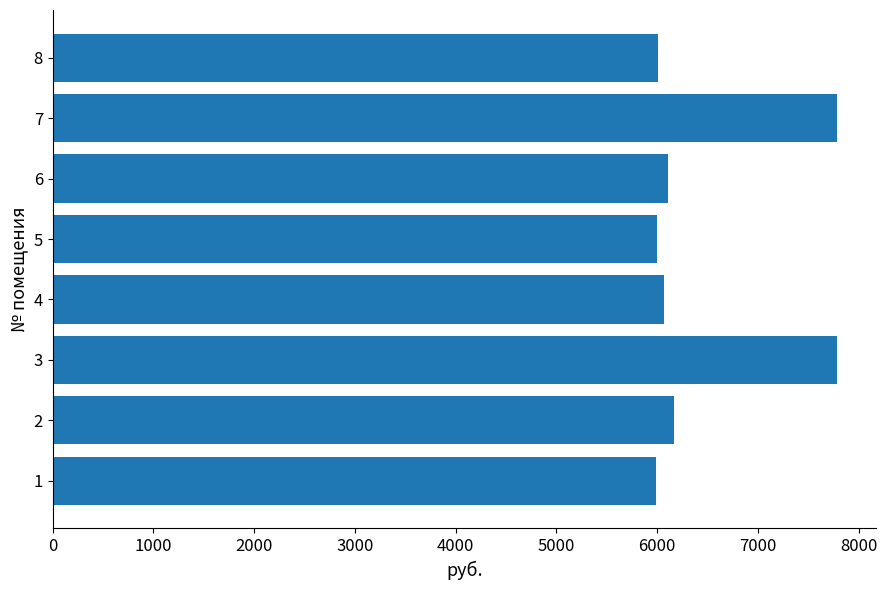

What is the smallest value displayed?

5983.7